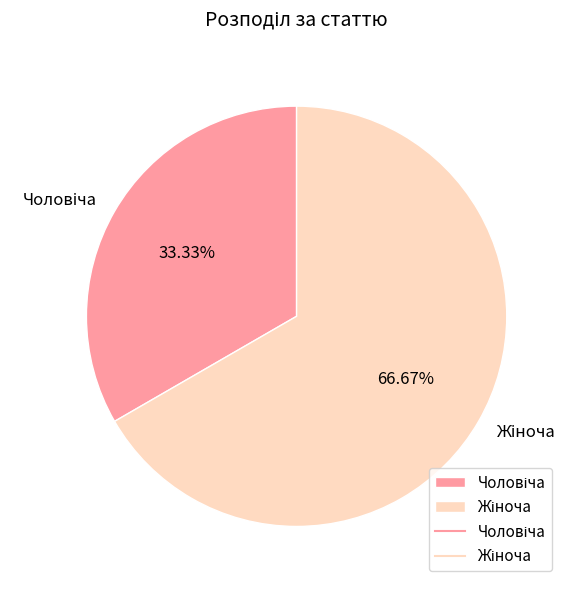

The Чоловіча slice represents 47% of the pie. True or false?

False